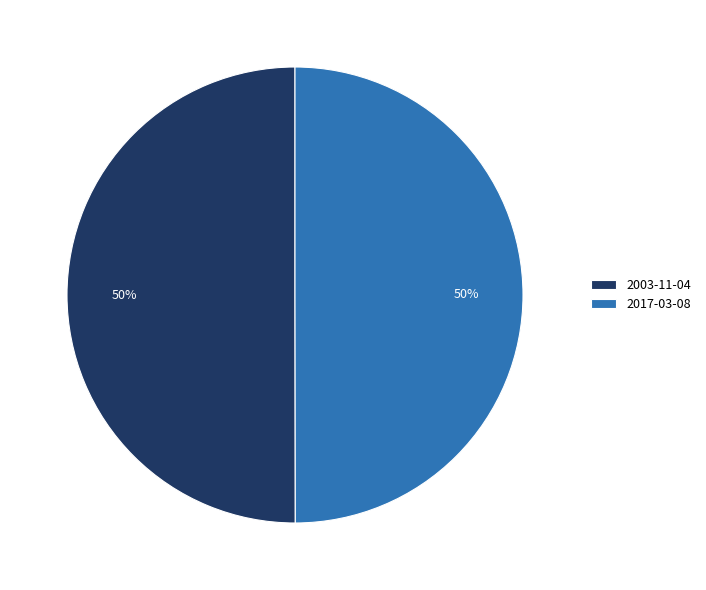

Is the sum of 2017-03-08 and 2003-11-04 greater than half?

Yes